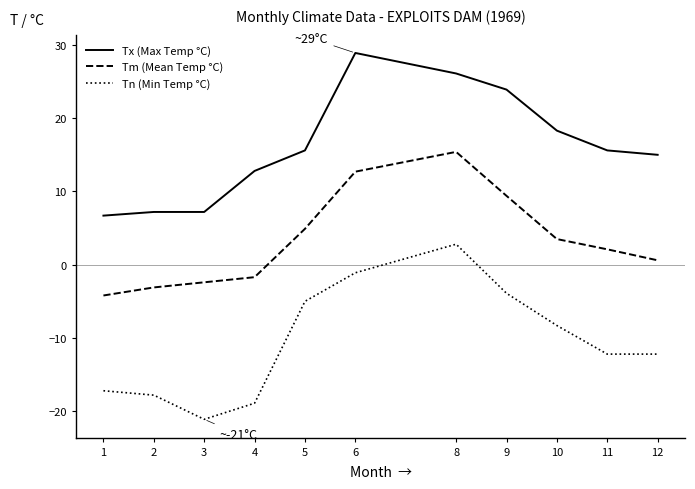

What is the spread (max minus min) of values at 4?

31.7